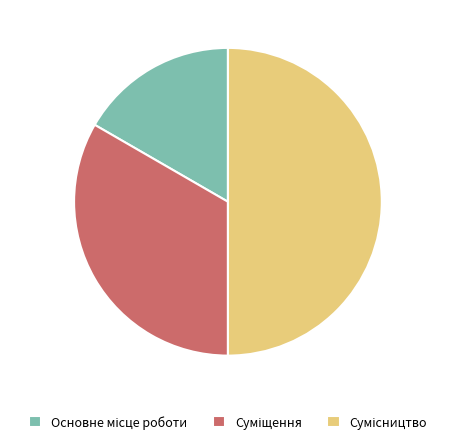

Is Сумісництво the majority of the pie?

No